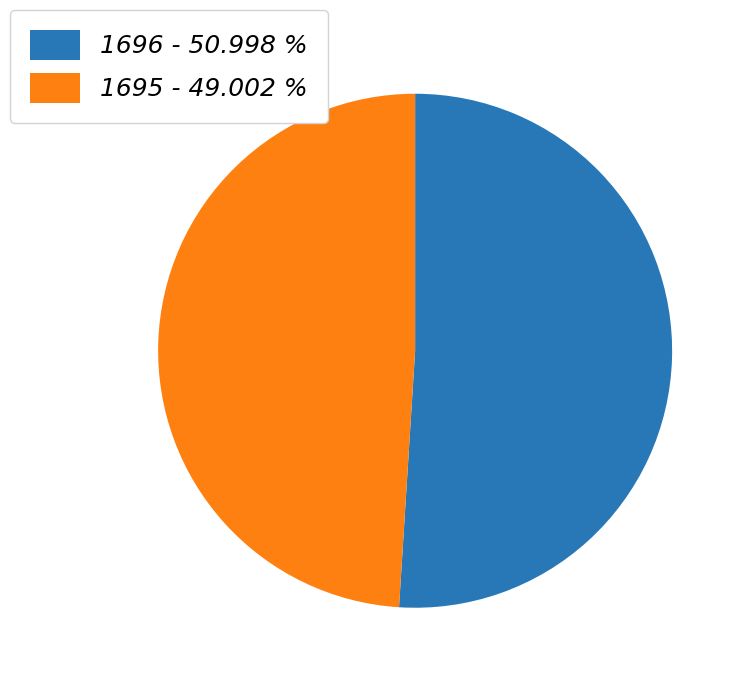

Rank the categories by value from lowest to highest.

1695, 1696